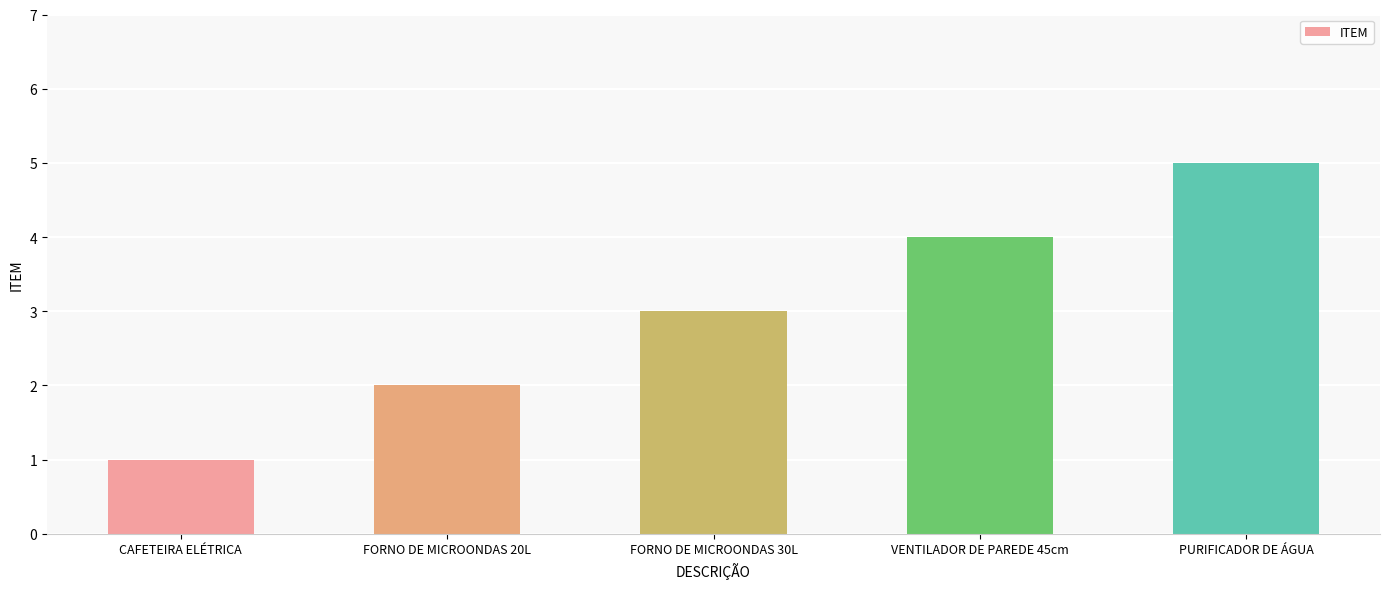

Count the number of data series in this chart.

1